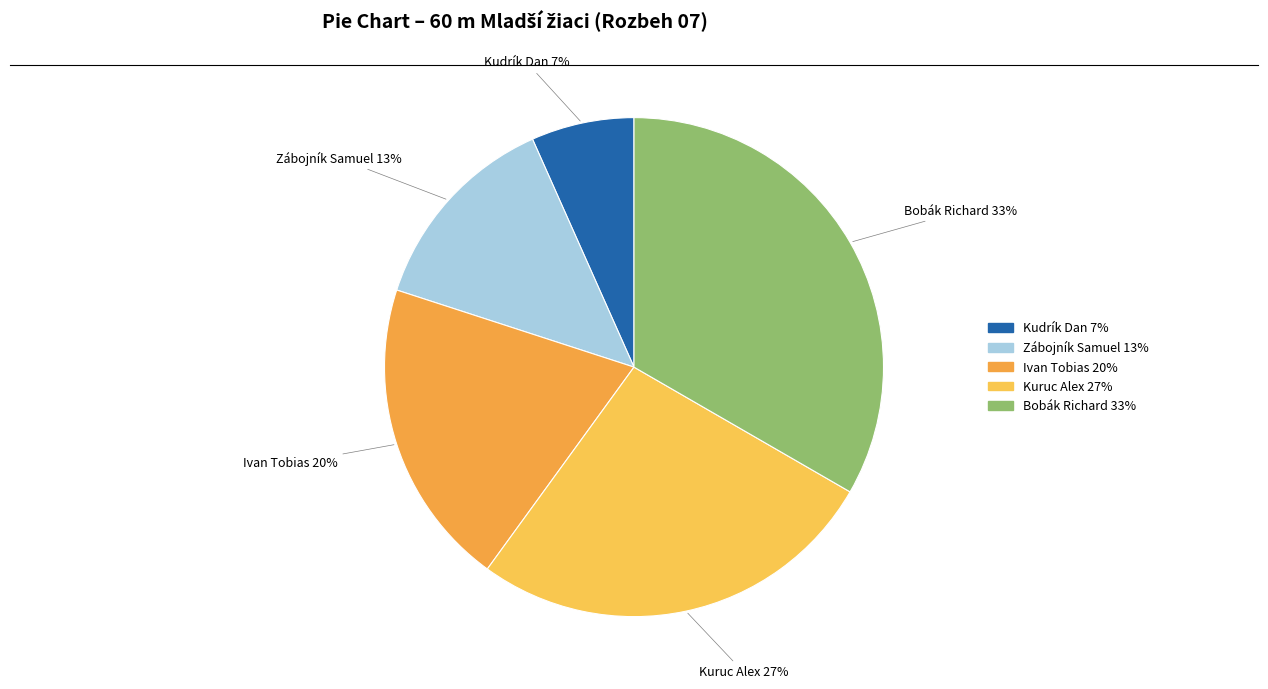

The Kudrík Dan slice represents 7% of the pie. True or false?

True